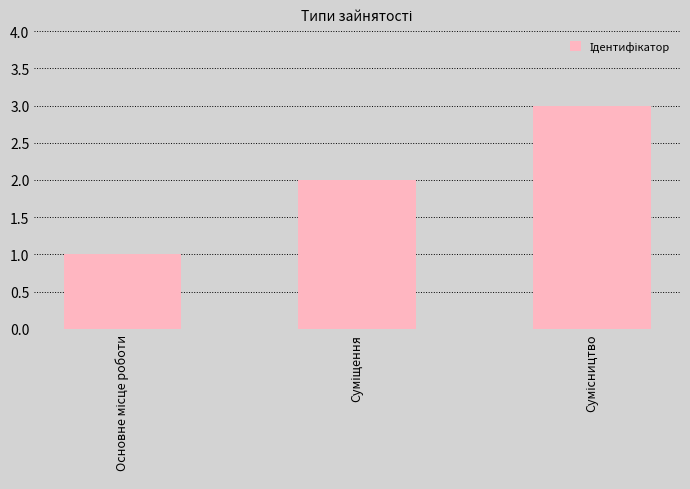

Reading left to right, transcribe all the data shown in this chart.

1	2	3